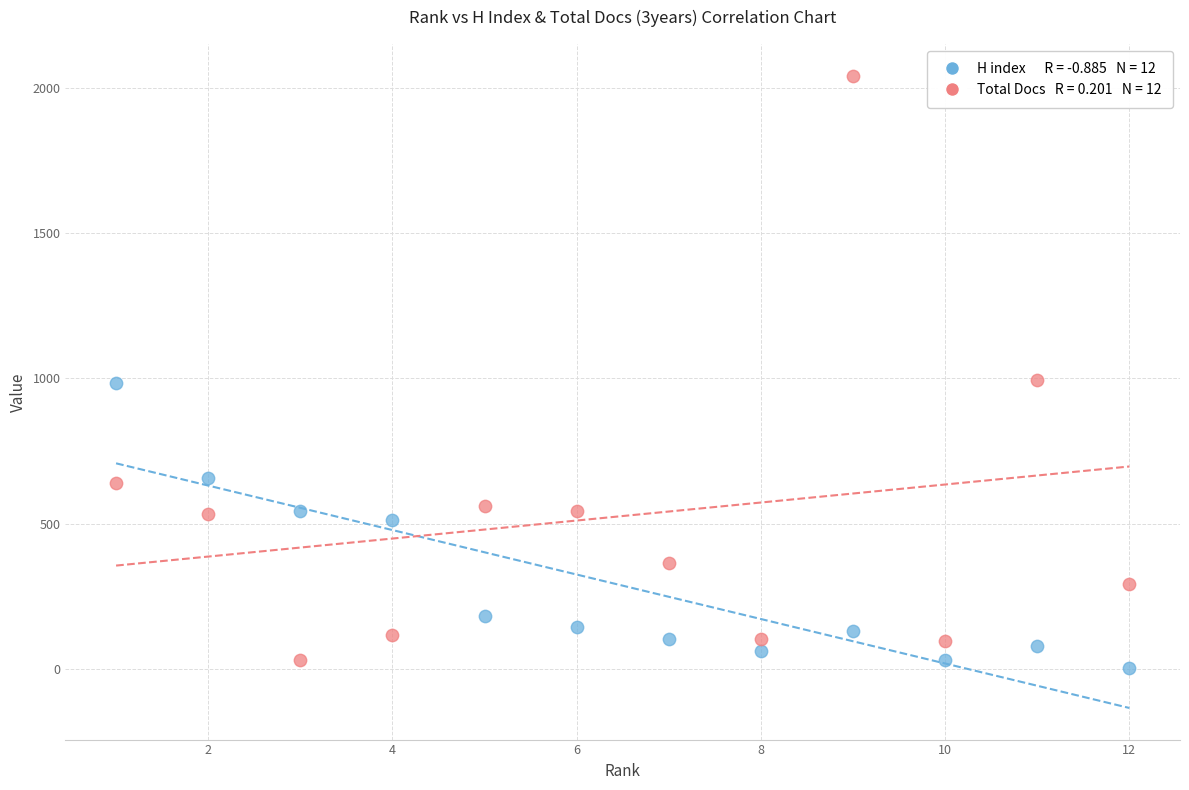

Across all data points, what is the range of Y values (max minus min)?

2035